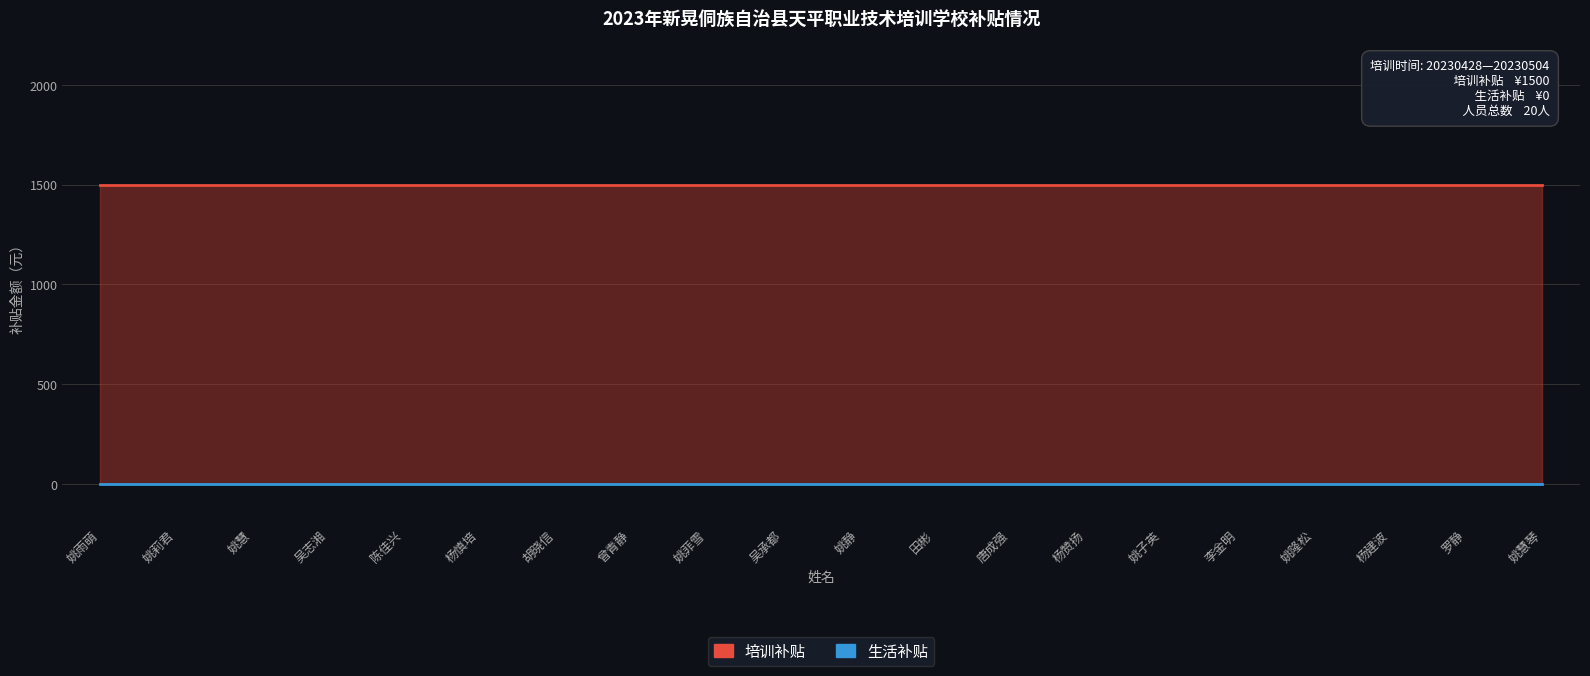

Is the value of 培训补贴 at 杨慎培 greater than the value of 生活补贴 at 姚莉君?

Yes